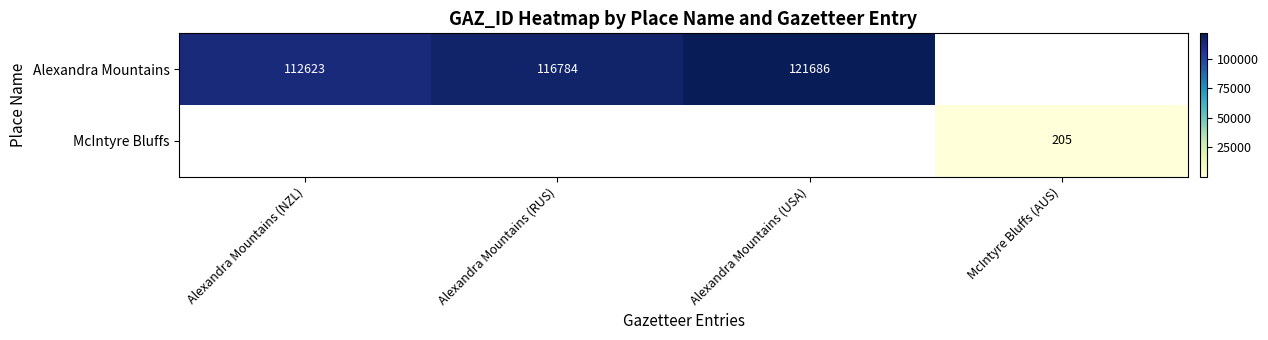

True or false: McIntyre Bluffs has a value of 205 at McIntyre Bluffs (AUS).

True